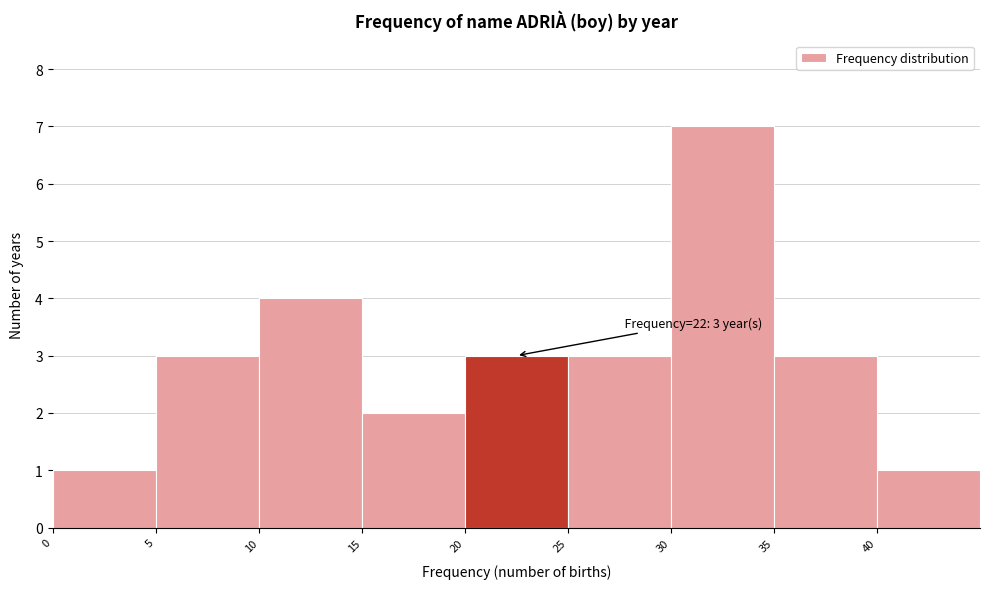

Over which range of the x-axis is the bar tallest?

30 to 35